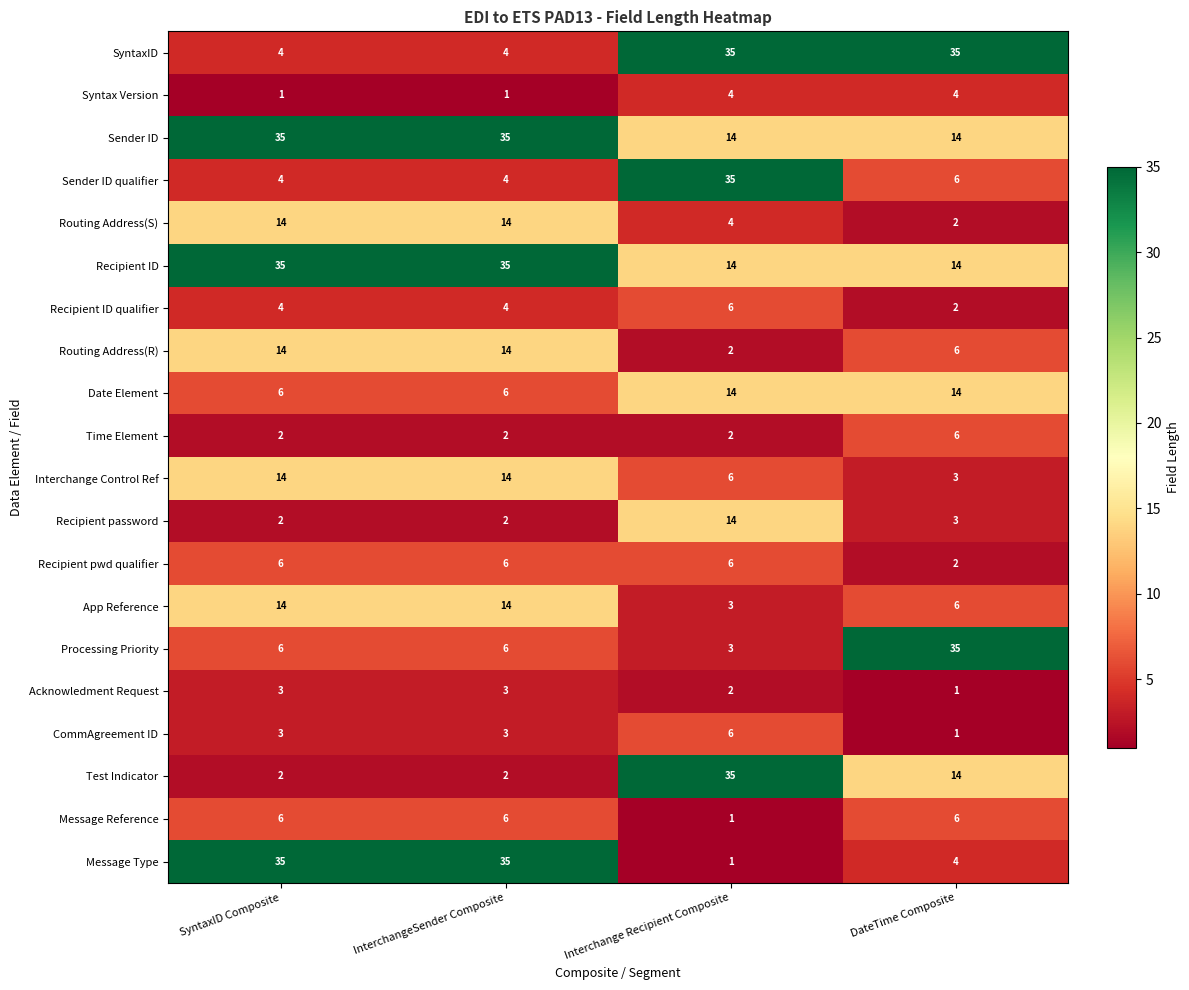

Which series changed the most between SyntaxID Composite and Interchange Recipient Composite?

Message Type